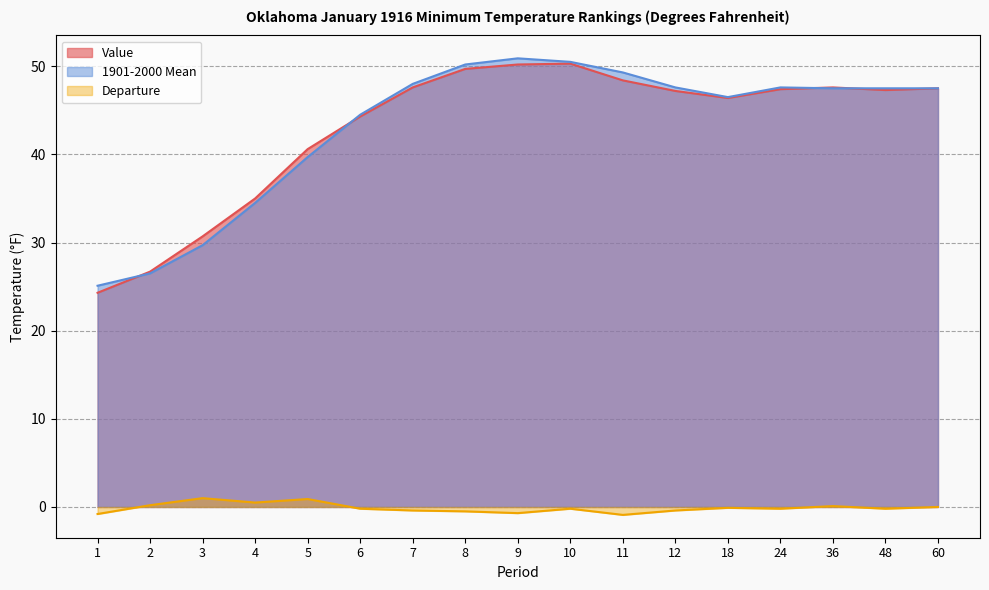

The 1901-2000 Mean series shows 22.4 at 5. True or false?

False